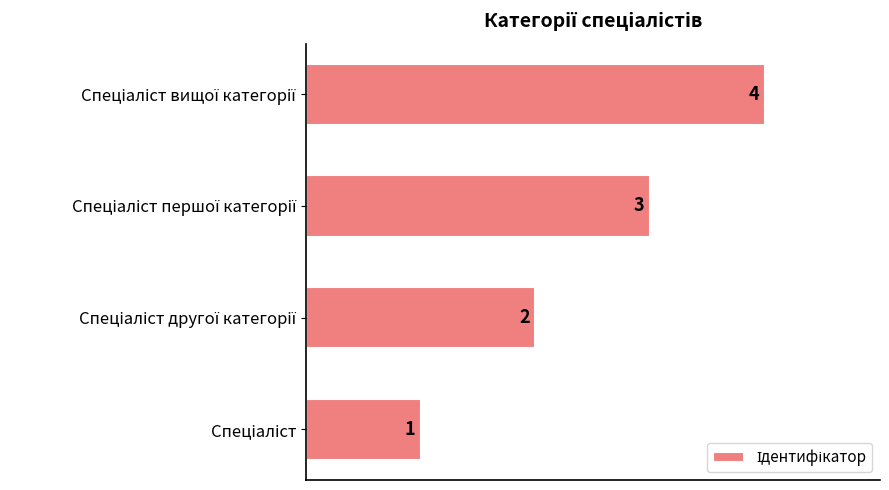

How many values are between 2 and 4?

3